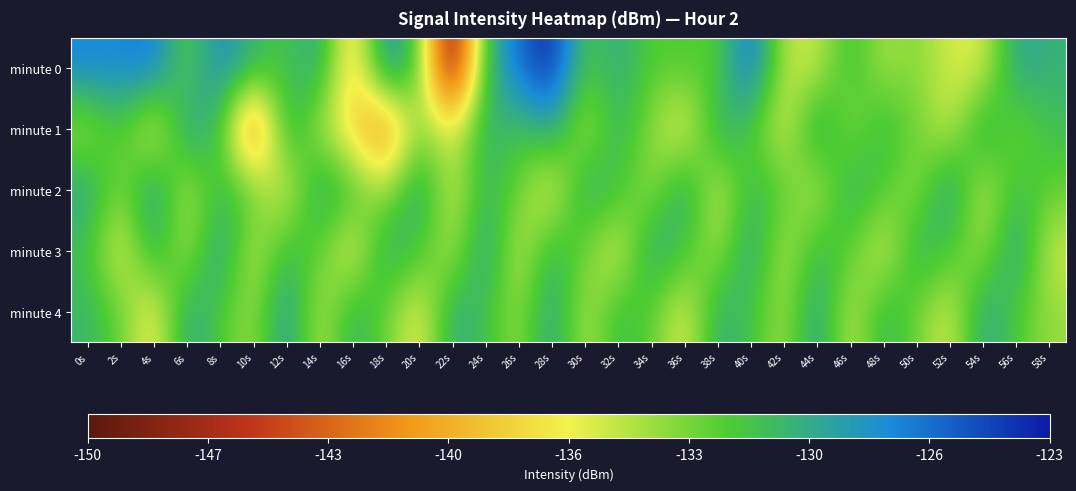

Reading right to left, list all the values displayed in this chart.

minute 0: 58s=-130.2	56s=-128.9	54s=-136.2	52s=-135.7	50s=-133.4	48s=-134.6	46s=-130.9	44s=-135.5	42s=-135.2	40s=-125.6	38s=-132.5	36s=-131.8	34s=-132.2	32s=-129.5	30s=-131.9	28s=-123.2	26s=-126.3	24s=-130.7	22s=-150.2	20s=-132.0	18s=-127.3	16s=-139.3	14s=-128.9	12s=-131.8	10s=-130.3	8s=-127.3	6s=-132.6	4s=-126.5	2s=-127.4	0s=-127.2
minute 1: 58s=-131.0	56s=-133.4	54s=-129.2	52s=-135.8	50s=-132.9	48s=-130.6	46s=-134.1	44s=-128.7	42s=-136.5	40s=-131.8	38s=-129.5	36s=-137.2	34s=-133.7	32s=-130.1	30s=-135.4	28s=-128.9	26s=-131.6	24s=-129.8	22s=-136.2	20s=-133.5	18s=-142.9	16s=-138.1	14s=-134.9	12s=-129.3	10s=-144.8	8s=-131.2	6s=-128.6	4s=-137.2	2s=-131.4	0s=-134.6
minute 2: 58s=-132.5	56s=-130.9	54s=-135.7	52s=-128.2	50s=-134.3	48s=-131.9	46s=-129.7	44s=-135.6	42s=-132.1	40s=-130.5	38s=-136.0	36s=-128.8	34s=-134.5	32s=-131.2	30s=-129.4	28s=-137.1	26s=-132.7	24s=-130.3	22s=-135.9	20s=-128.6	18s=-134.8	16s=-131.5	14s=-129.0	12s=-136.7	10s=-132.3	8s=-130.8	6s=-135.2	4s=-128.4	2s=-133.6	0s=-129.1
minute 3: 58s=-135.6	56s=-128.4	54s=-134.6	52s=-131.7	50s=-129.8	48s=-136.4	46s=-132.2	44s=-130.6	42s=-135.3	40s=-128.7	38s=-134.7	36s=-131.4	34s=-129.1	32s=-136.6	30s=-132.8	28s=-130.2	26s=-135.8	24s=-128.5	22s=-135.1	20s=-131.6	18s=-129.3	16s=-137.0	14s=-132.4	12s=-130.7	10s=-135.5	8s=-128.3	6s=-134.9	4s=-129.6	2s=-136.8	0s=-131.3
minute 4: 58s=-134.0	56s=-131.9	54s=-129.0	52s=-136.1	50s=-132.9	48s=-130.2	46s=-135.7	44s=-128.5	42s=-134.6	40s=-131.3	38s=-129.7	36s=-136.5	34s=-132.3	32s=-130.8	30s=-135.1	28s=-128.8	26s=-134.2	24s=-131.1	22s=-129.5	20s=-136.9	18s=-132.7	16s=-130.0	14s=-135.4	12s=-128.1	10s=-134.4	8s=-131.8	6s=-129.2	4s=-137.3	2s=-132.6	0s=-130.4